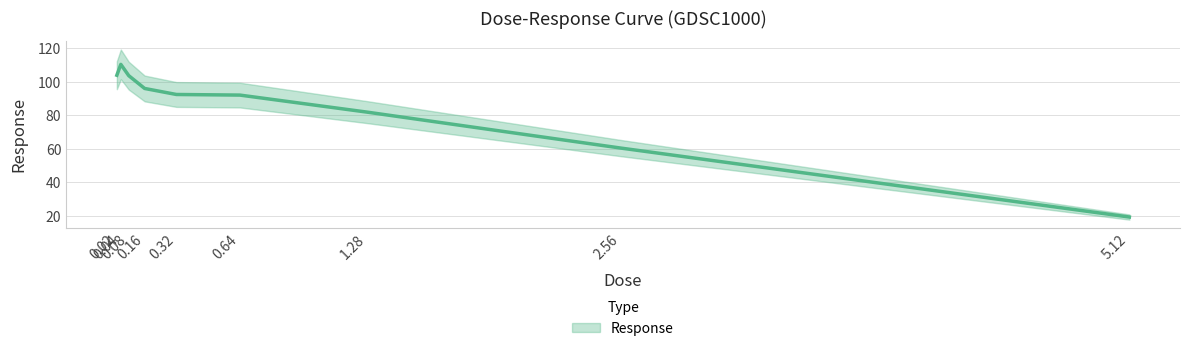

What is the sum of all values?

760.0